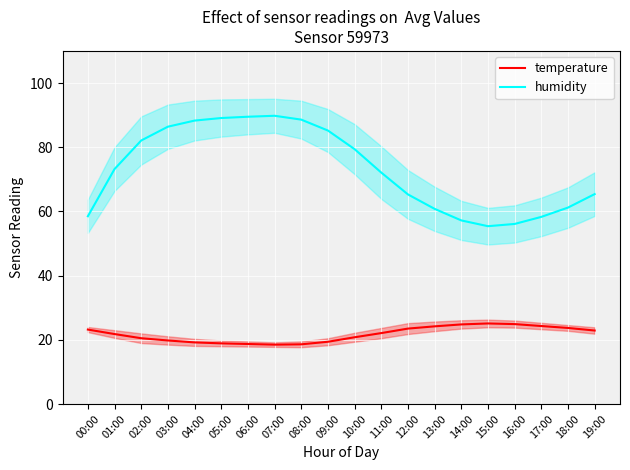

What is the sum of the humidity values at 08:00 and 12:00?

153.9